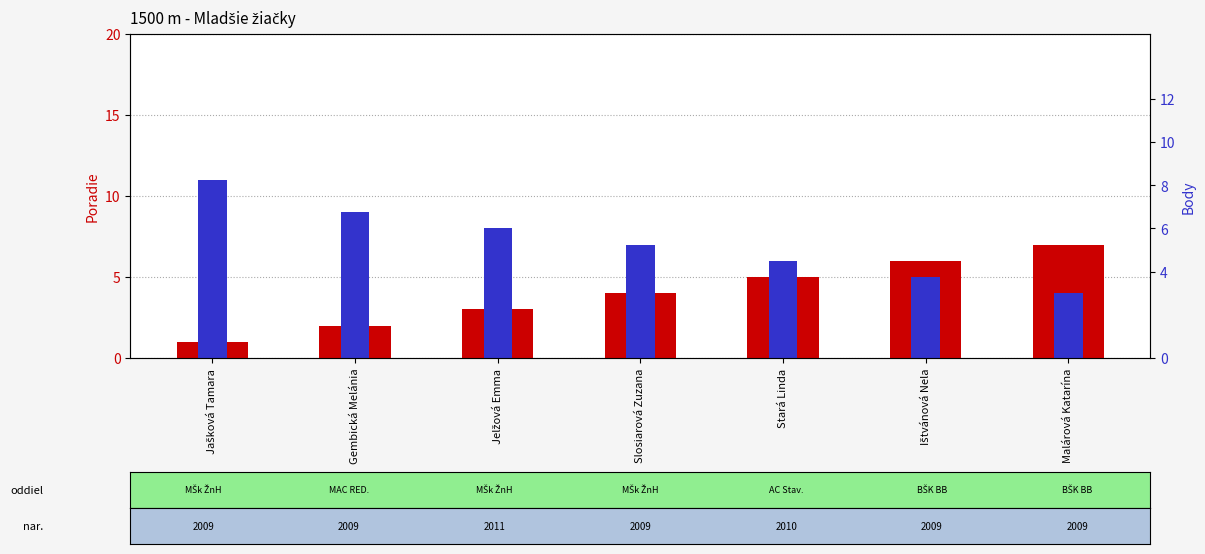

What is the difference between the maximum and second lowest values in the Body series?

6